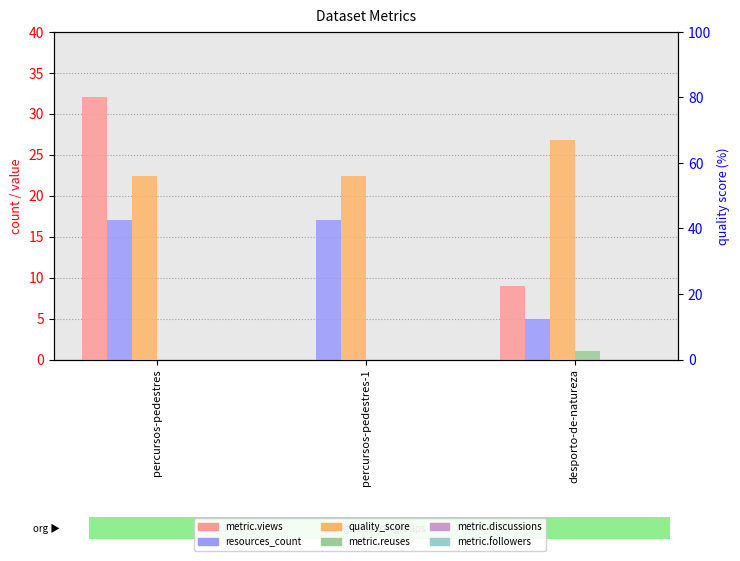

Reading right to left, transcribe all the data shown in this chart.

metric.views: desporto-de-natureza=9.0	percursos-pedestres-1=0.0	percursos-pedestres=32.0
resources_count: desporto-de-natureza=5.0	percursos-pedestres-1=17.0	percursos-pedestres=17.0
metric.reuses: desporto-de-natureza=1.0	percursos-pedestres-1=0.0	percursos-pedestres=0.0
metric.discussions: desporto-de-natureza=0.0	percursos-pedestres-1=0.0	percursos-pedestres=0.0
metric.followers: desporto-de-natureza=0.0	percursos-pedestres-1=0.0	percursos-pedestres=0.0
quality_score: desporto-de-natureza=67.0	percursos-pedestres-1=56.0	percursos-pedestres=56.0